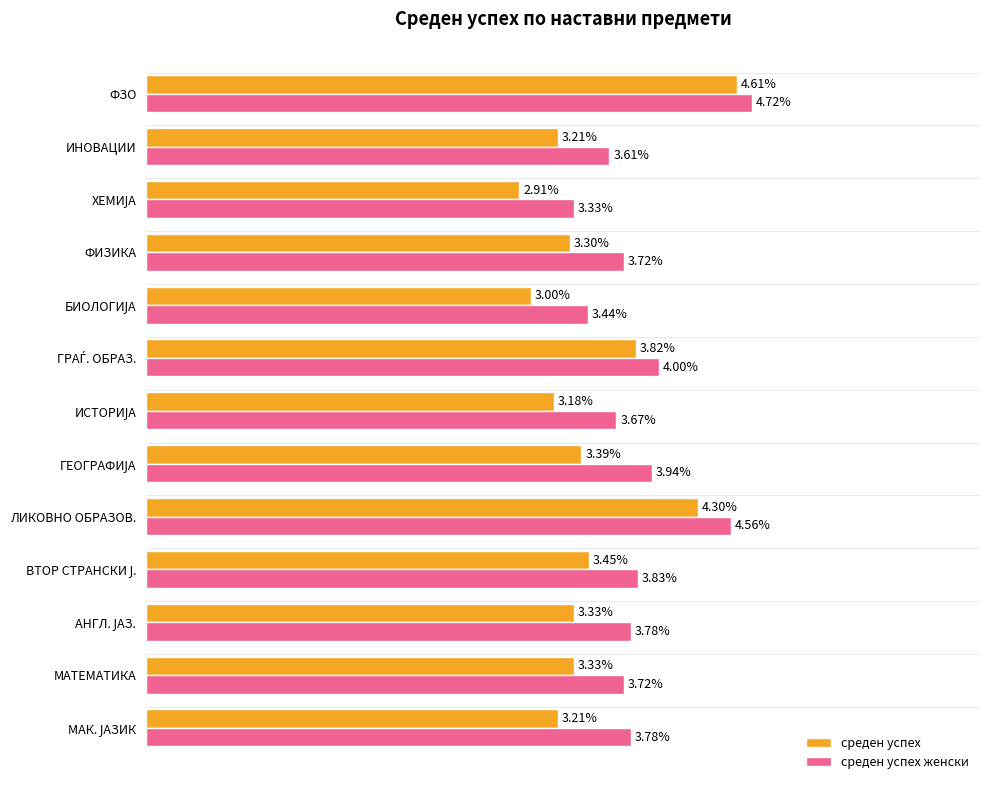

At which category is the sum across all series the highest?

ФЗО